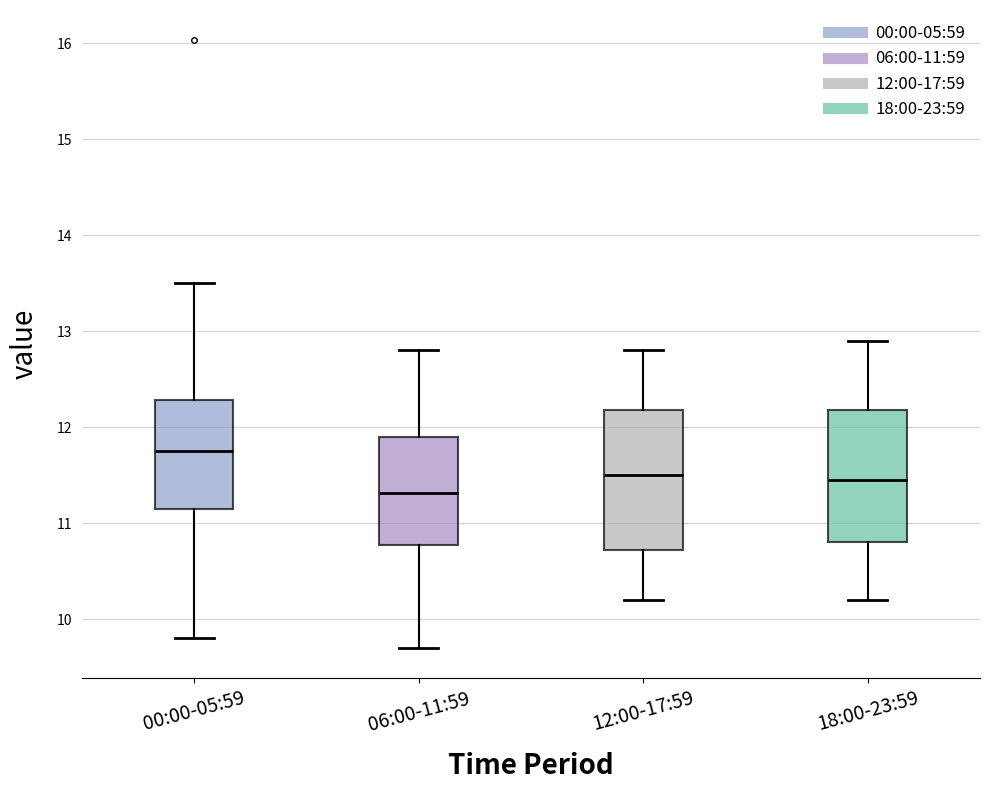

Where does the median line of the box for 18:00-23:59 sit on the y-axis? The values are not printed on the chart, so give them approximately, as read against the axis.

11.5